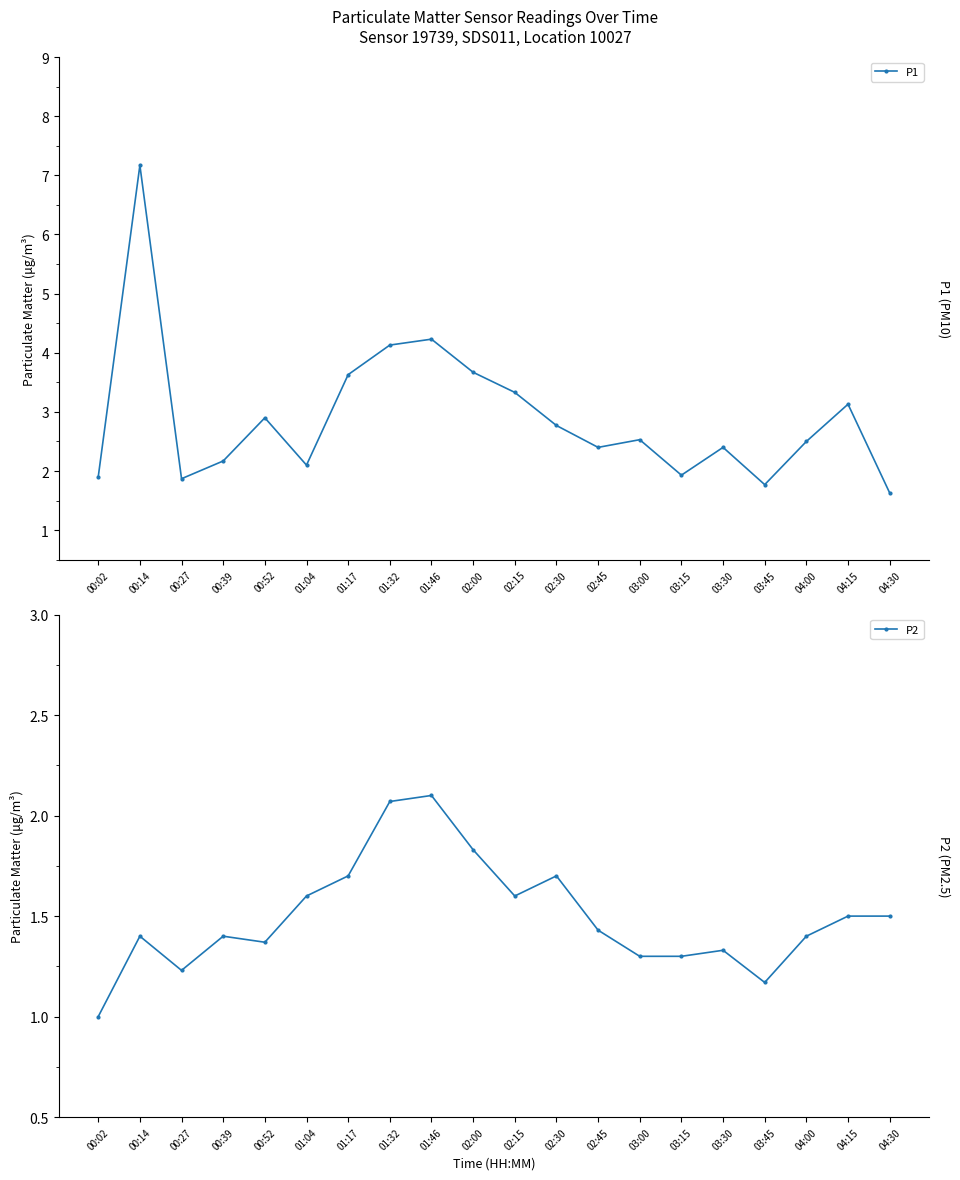

The value of P2 at 02:45 is 2.3. True or false?

False